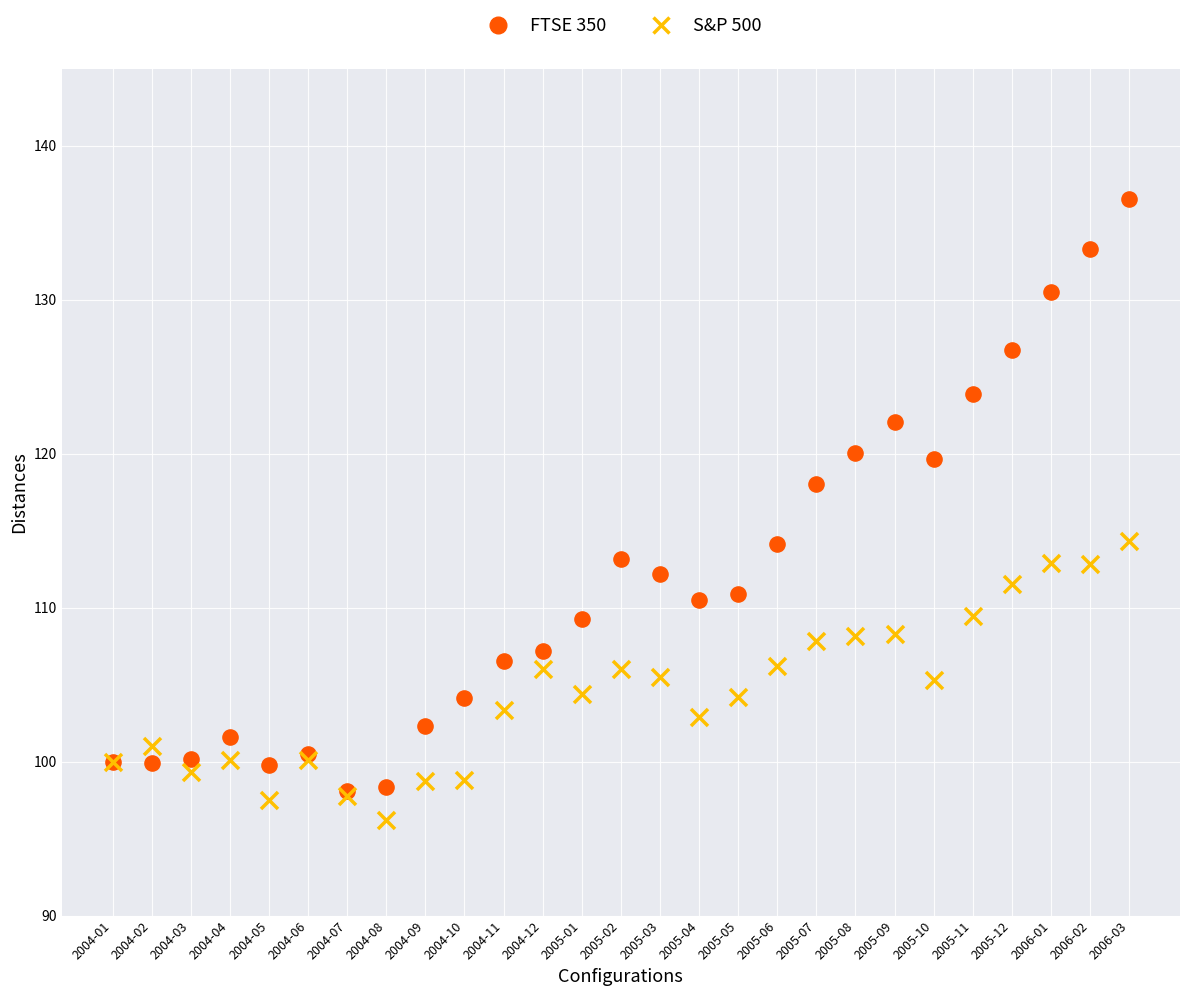

Which series has the largest Y range (max minus min)?

FTSE 350